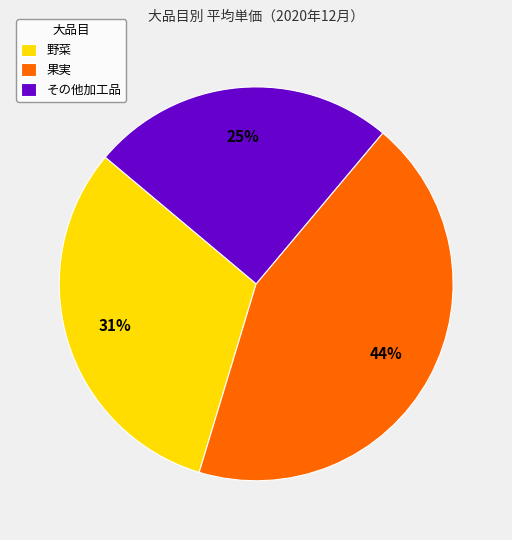

Which has a higher value, その他加工品 or 果実?

果実